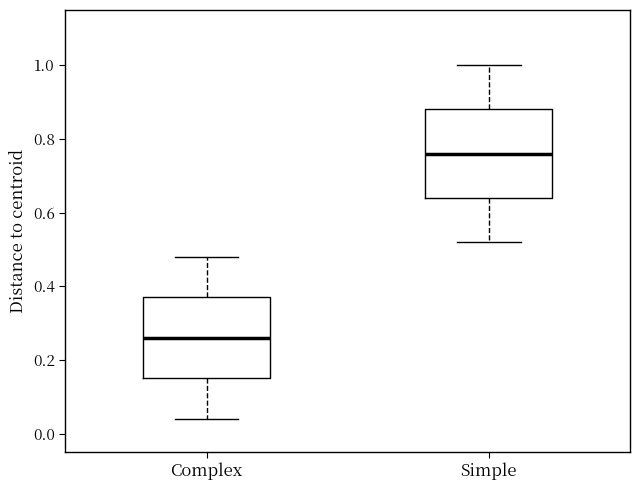

Where does the lower whisker of the box for Simple end on the y-axis? The values are not printed on the chart, so give them approximately, as read against the axis.

0.52